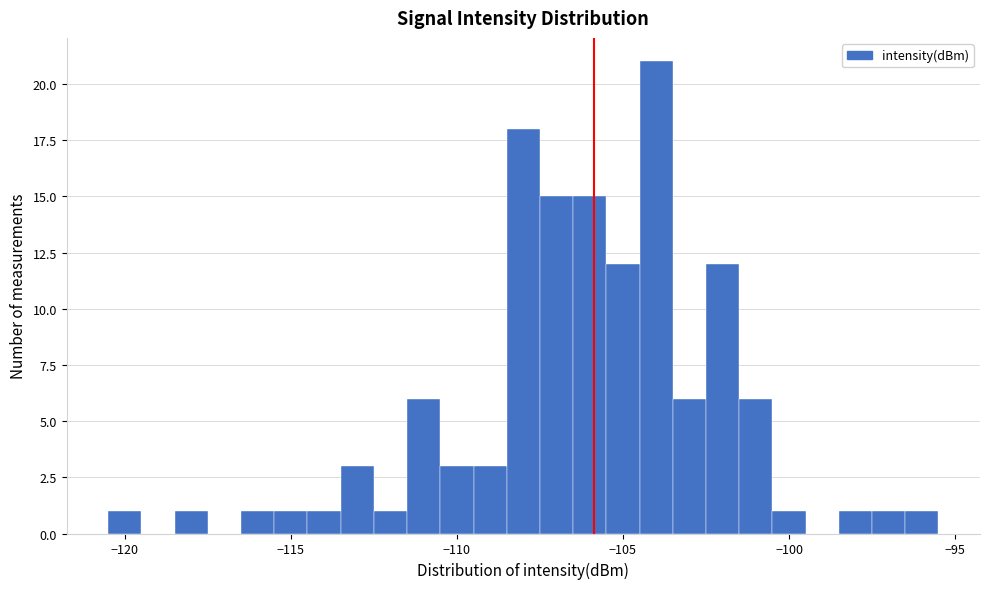

Around what value on the x-axis is the tallest bar? Give the approximate position of its centre, as read against the axis.

-104.0